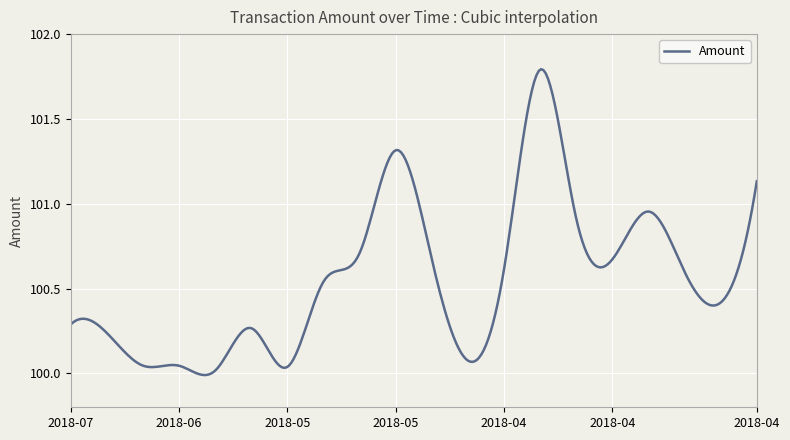

What is the difference between the maximum and minimum values?

1.8